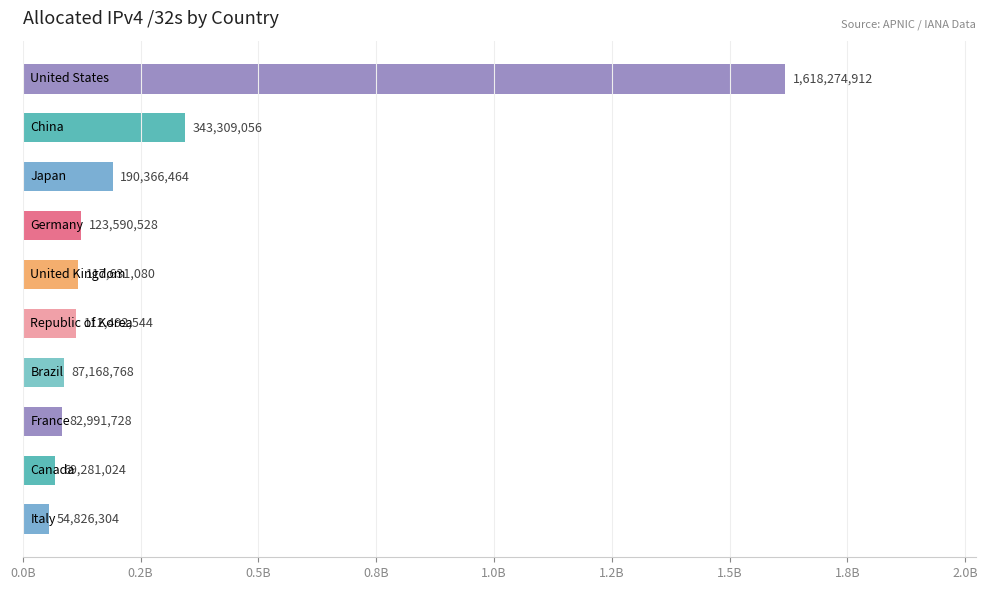

Does the chart contain any negative values?

No